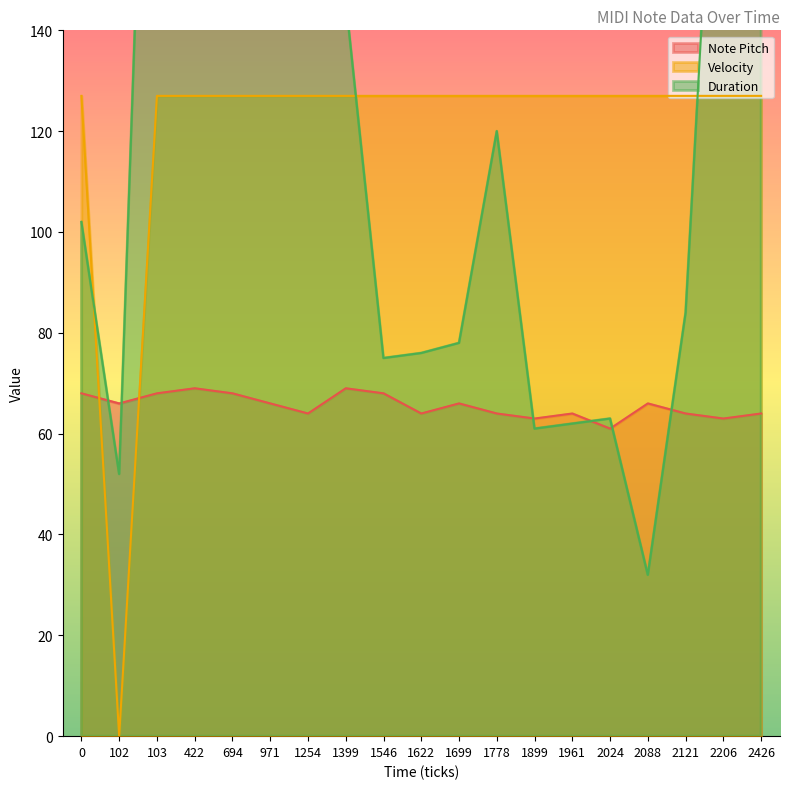

At which category does Velocity reach its first local valley?

102